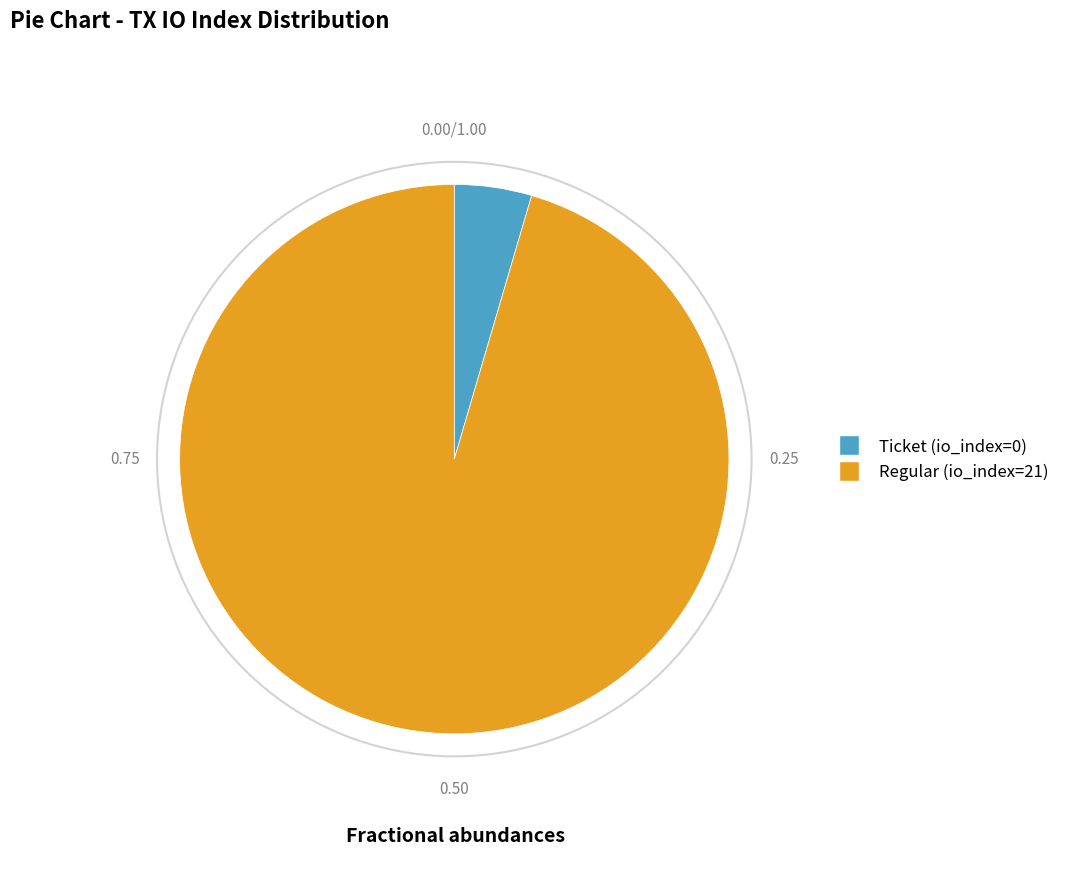

Is the sum of Regular (io_index=21) and Ticket (io_index=0) greater than half?

Yes